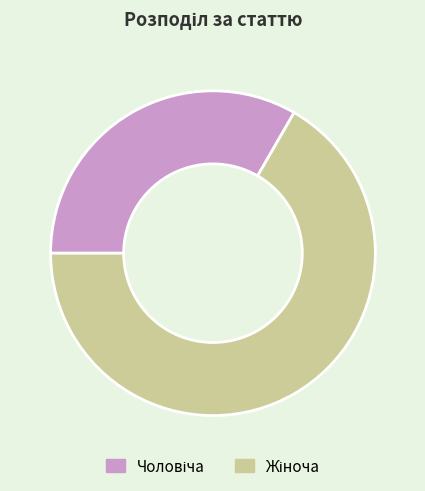

Does any single category account for the majority?

Yes